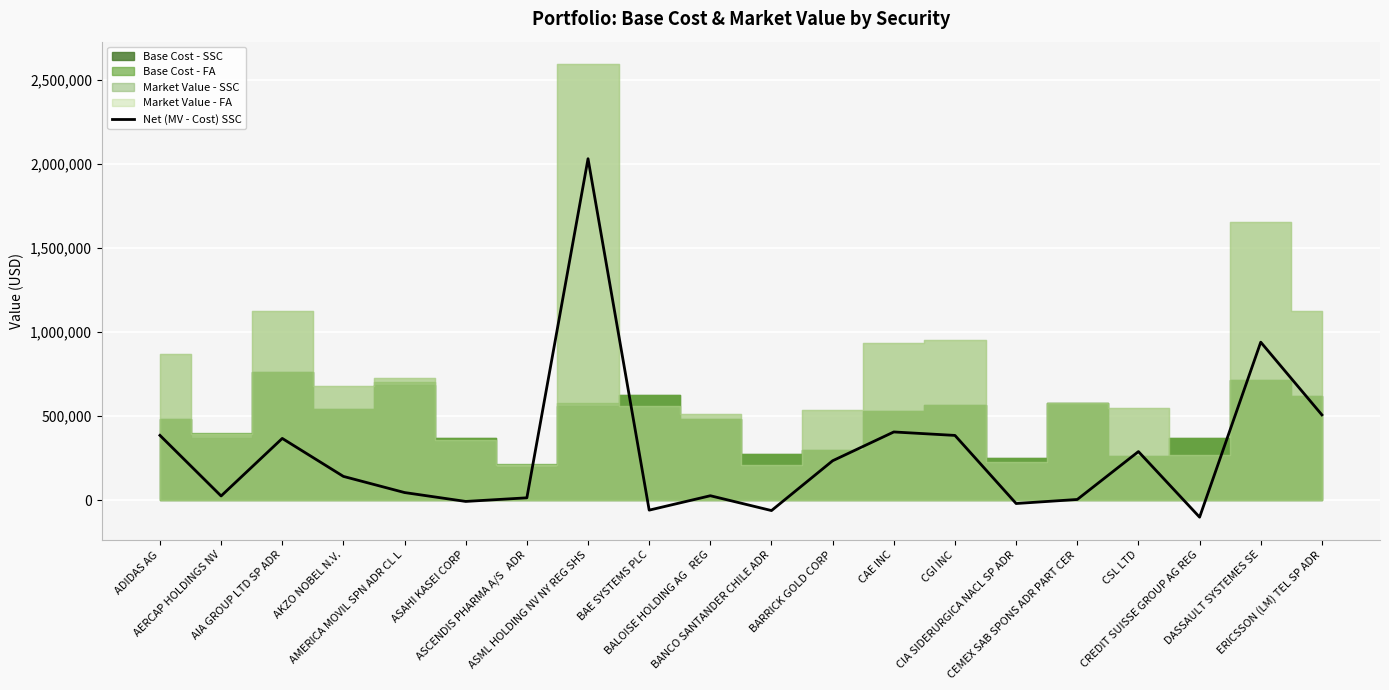

At which category does the chart reach its peak across all series?

ASML HOLDING NV NY REG SHS